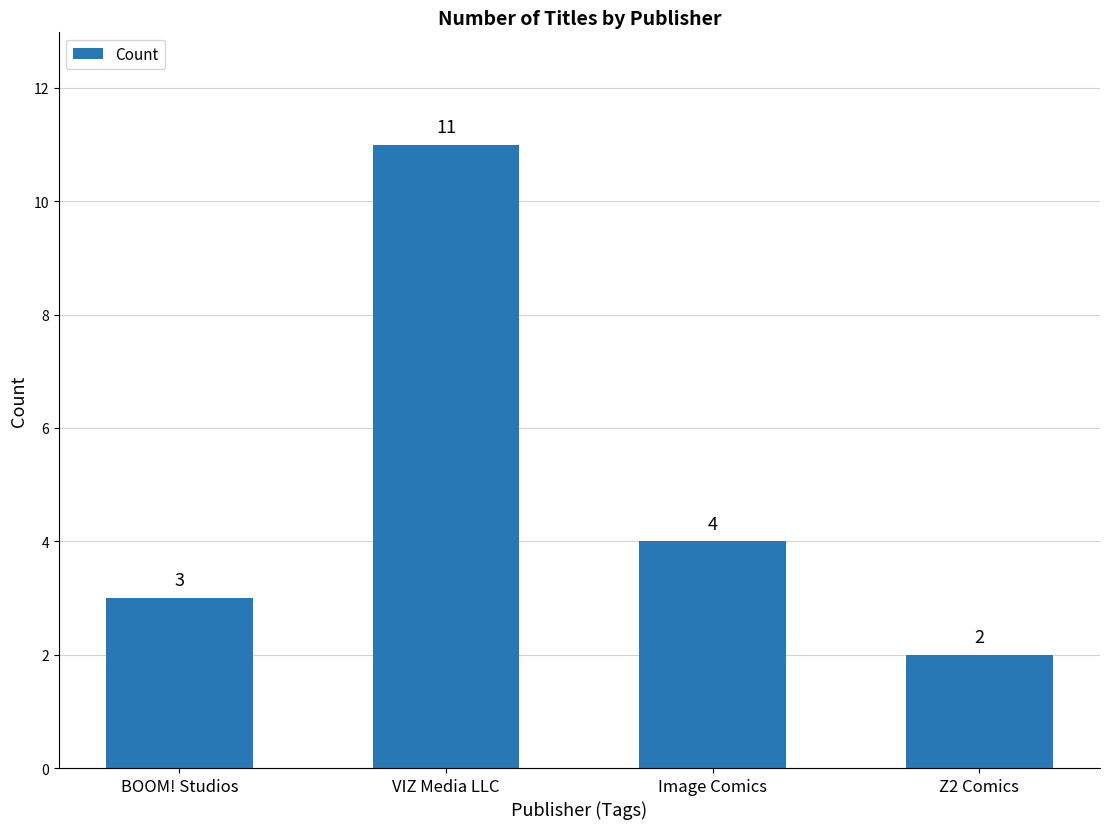

What is the ratio of the value at VIZ Media LLC to the value at BOOM! Studios?

3.7